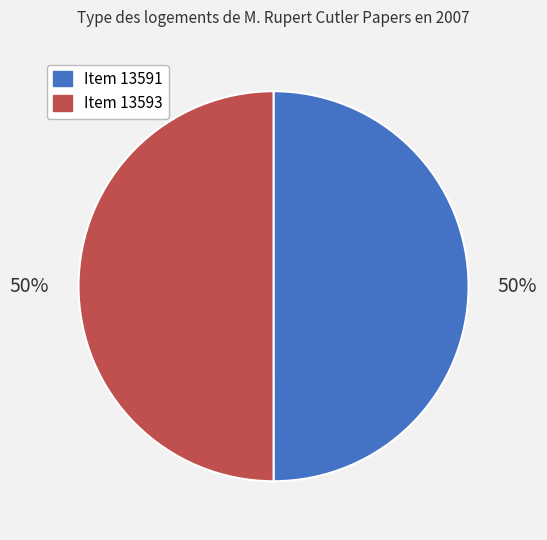

How many segments does this pie chart have?

2